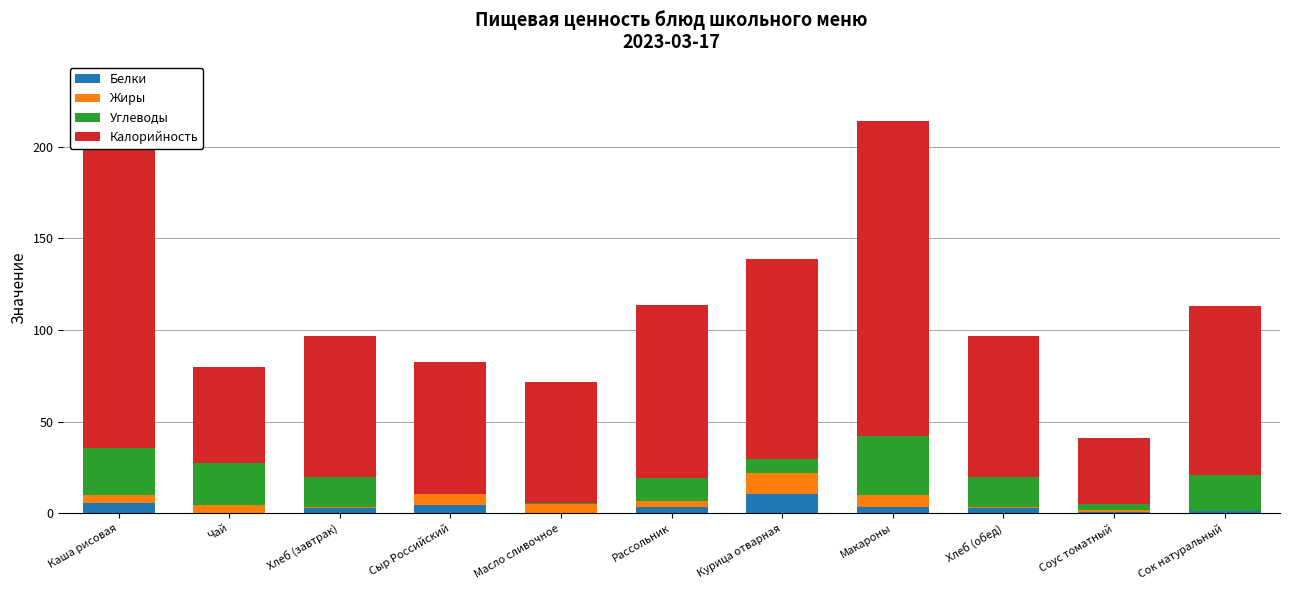

Where is Углеводы nearest to the value 16?

Хлеб (завтрак)